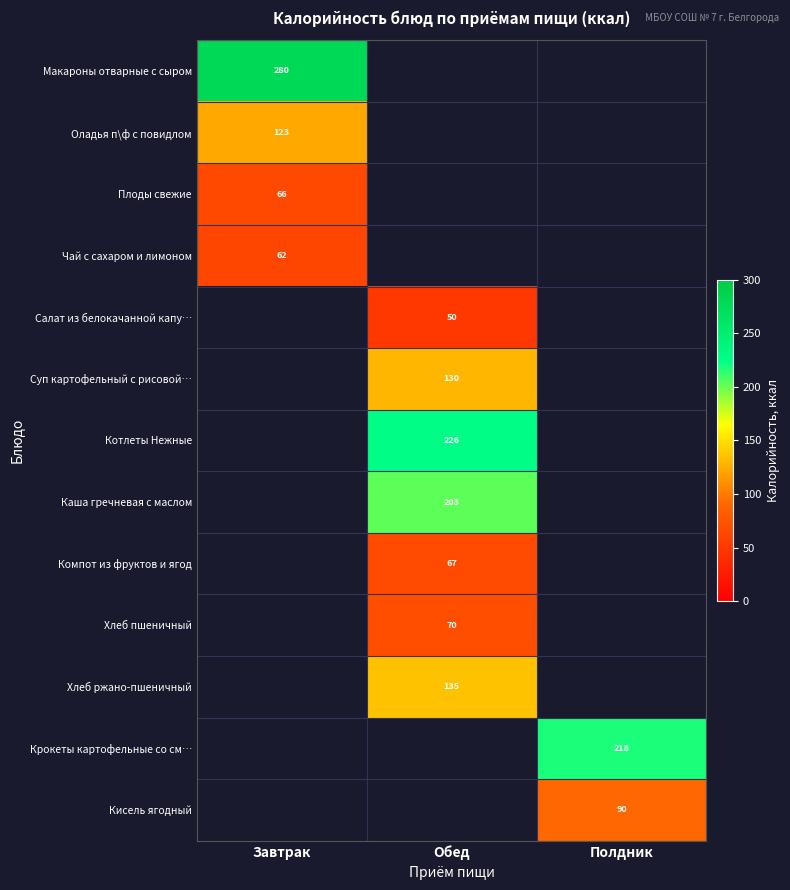

At which category does the chart reach its minimum across all series?

Обед